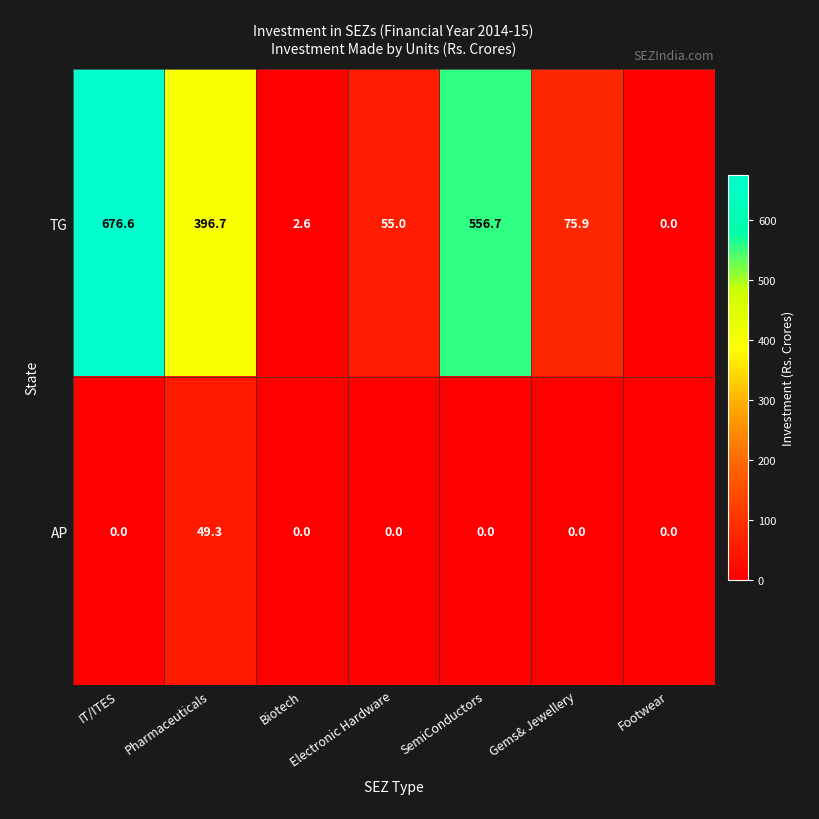

How many values in AP are above zero?

1